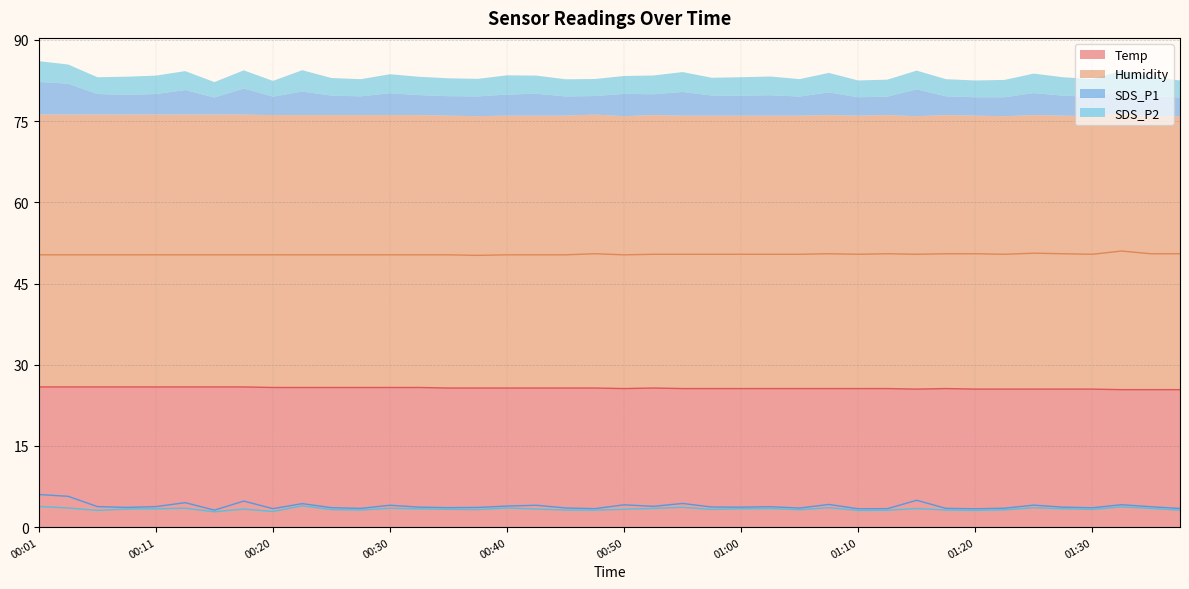

What position from the left is 01:32?

38